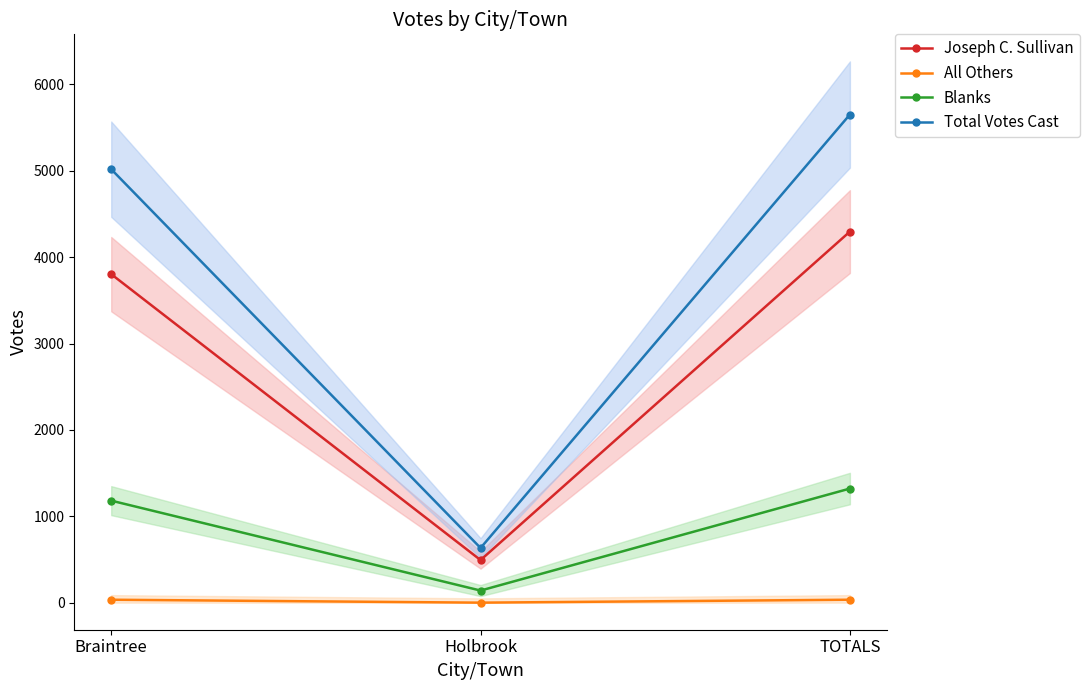

What is the difference between the highest and lowest values at Holbrook?

633